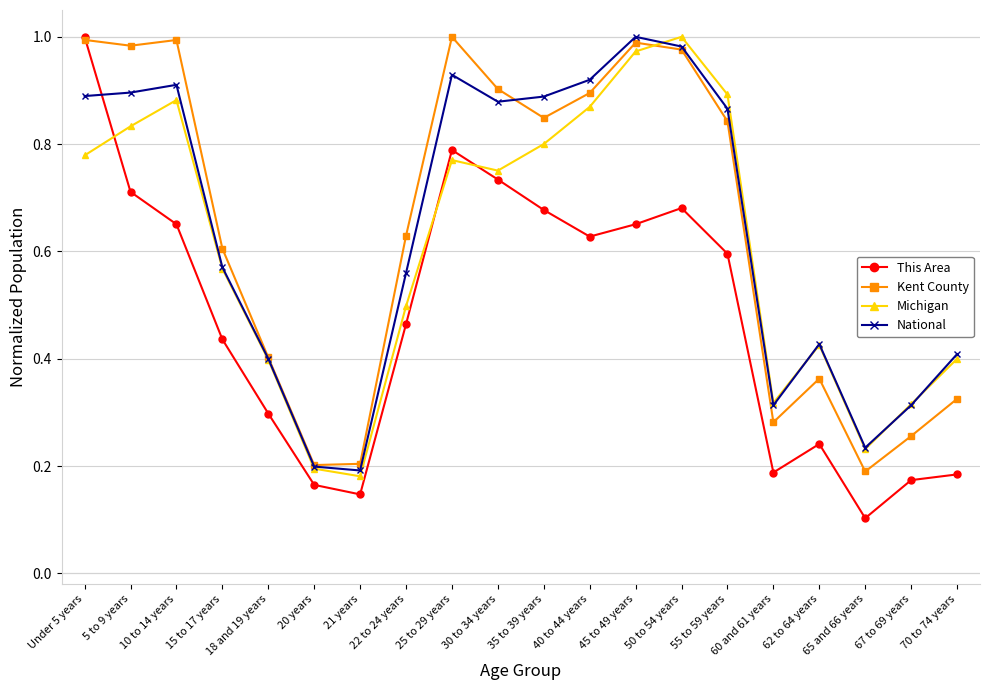

Which series has the largest range (max minus min)?

This Area